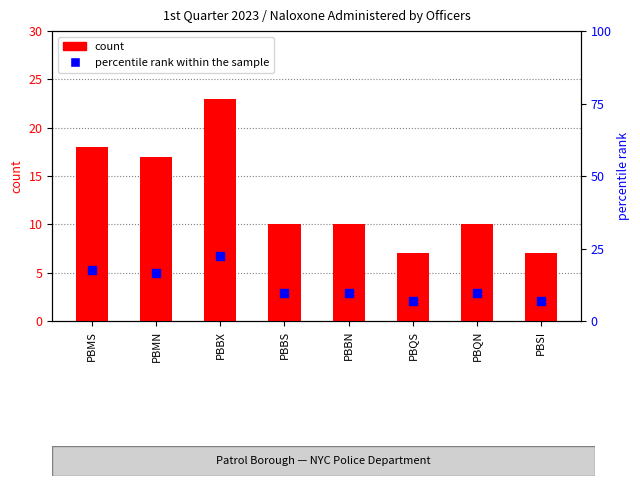

What are all the series names shown in the legend?

count, percentile rank within the sample